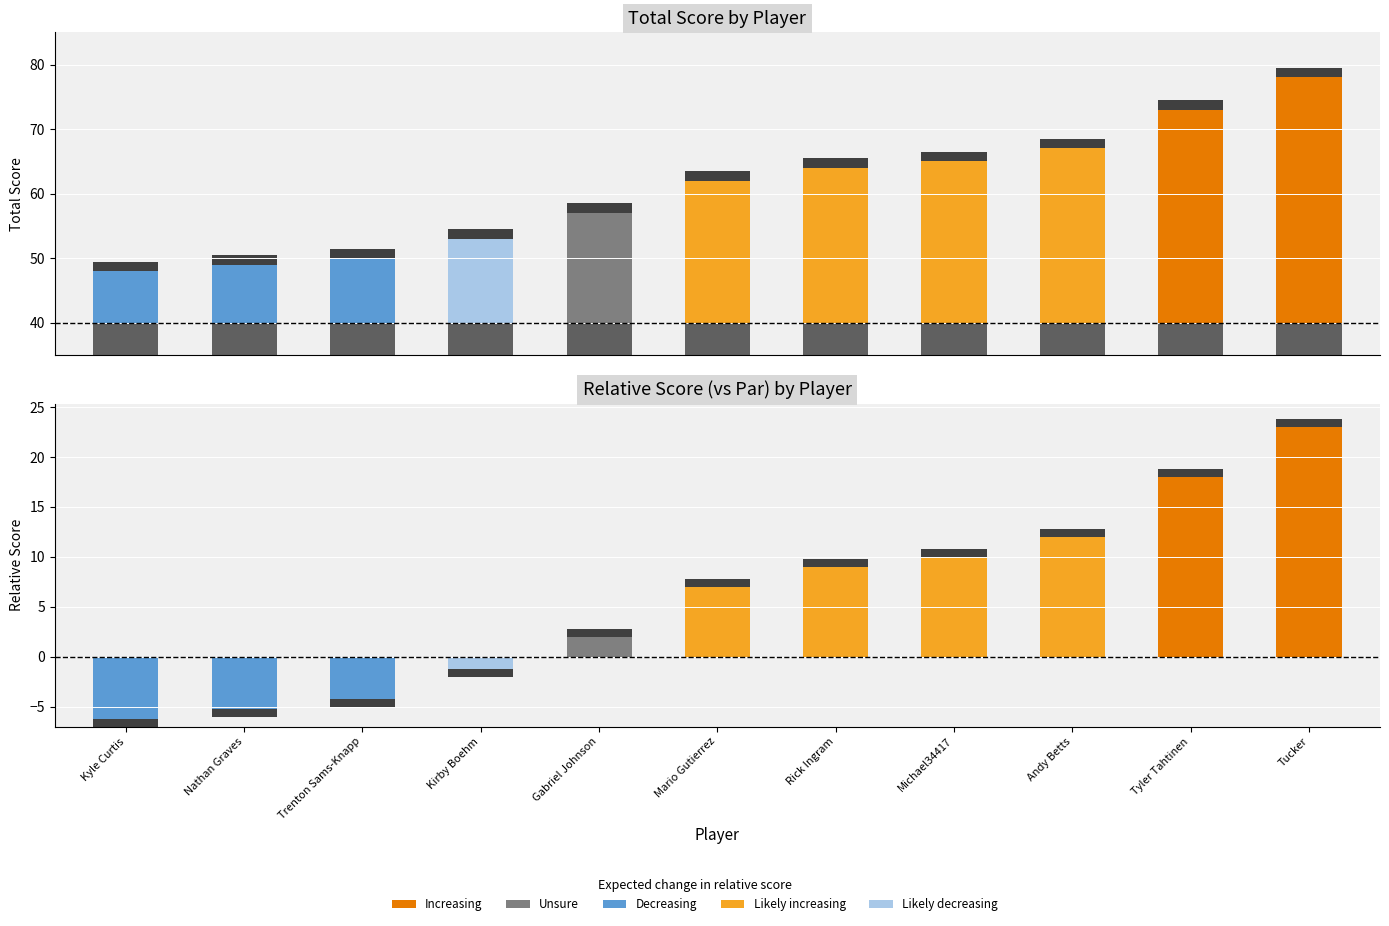

What is the value of the Base (par region) bar at the 8th from the left?

40